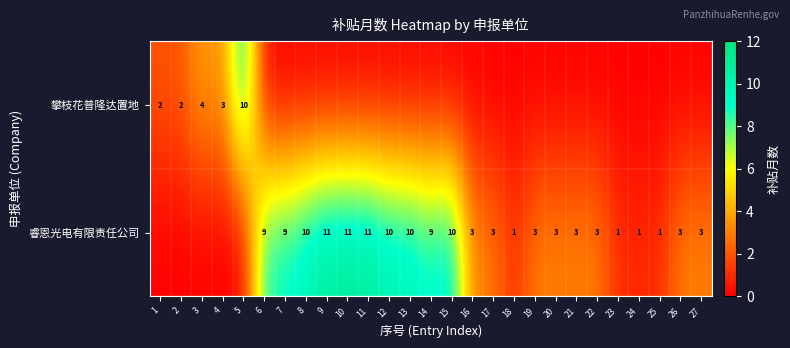

The value of 睿恩光电有限责任公司 at 19 is 3. True or false?

True